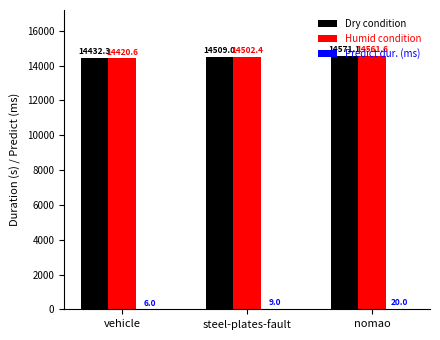

The value of Humid condition at steel-plates-fault is 14502.4. True or false?

True